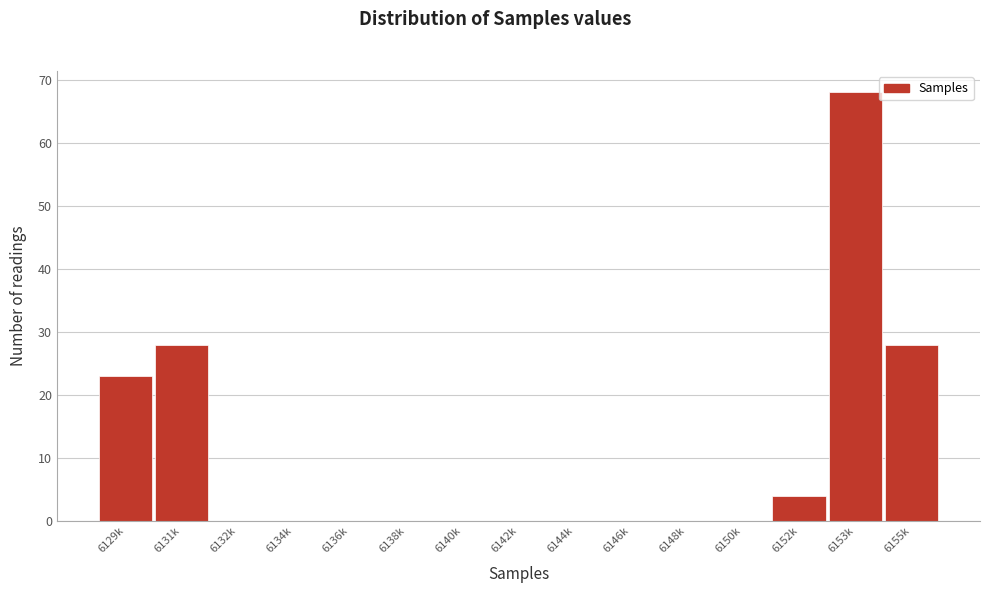

Reading left to right, list all the values displayed in this chart.

6129k=23	6131k=28	6132k=0	6134k=0	6136k=0	6138k=0	6140k=0	6142k=0	6144k=0	6146k=0	6148k=0	6150k=0	6152k=4	6153k=68	6155k=28